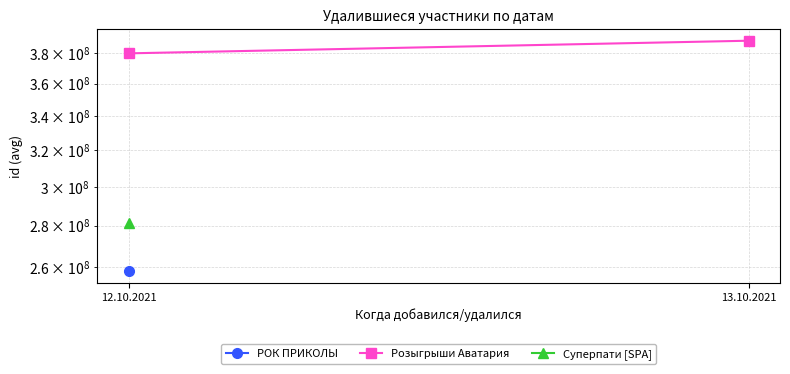

What position from the left is 13.10.2021?

2